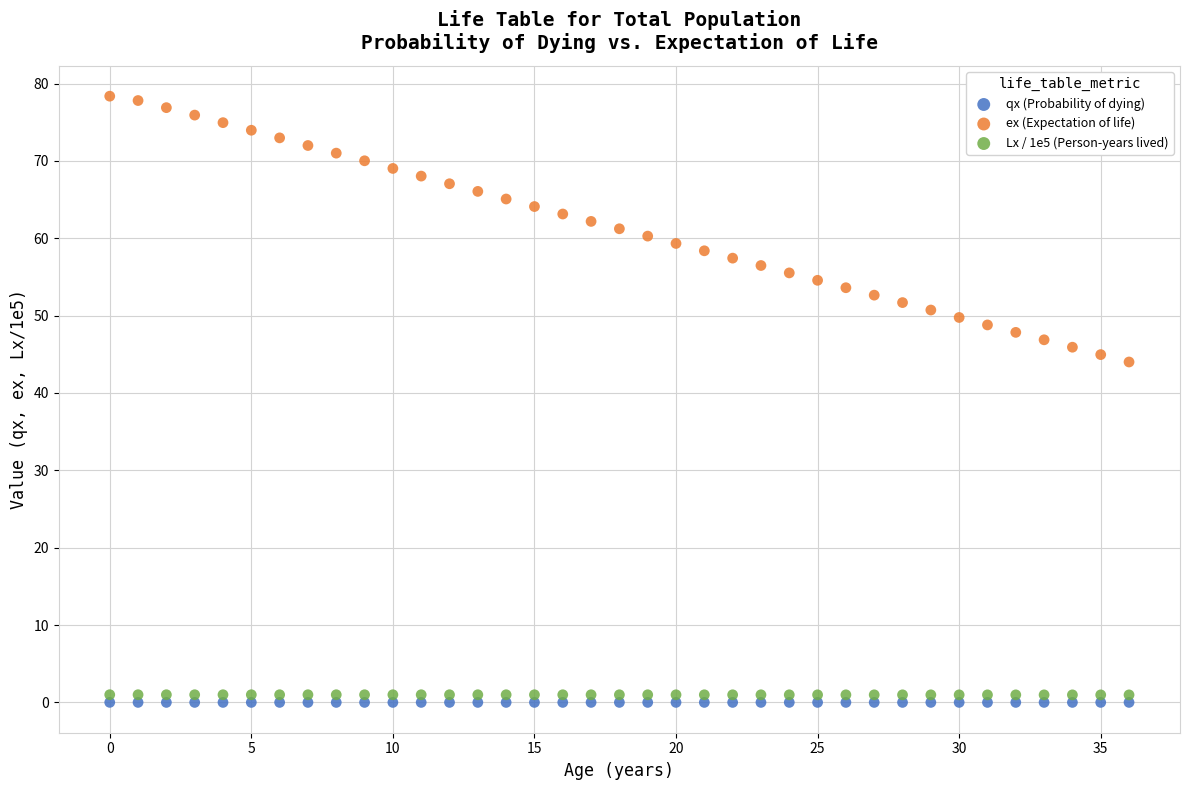

Which series has the widest spread of Y values?

ex (Expectation of life)